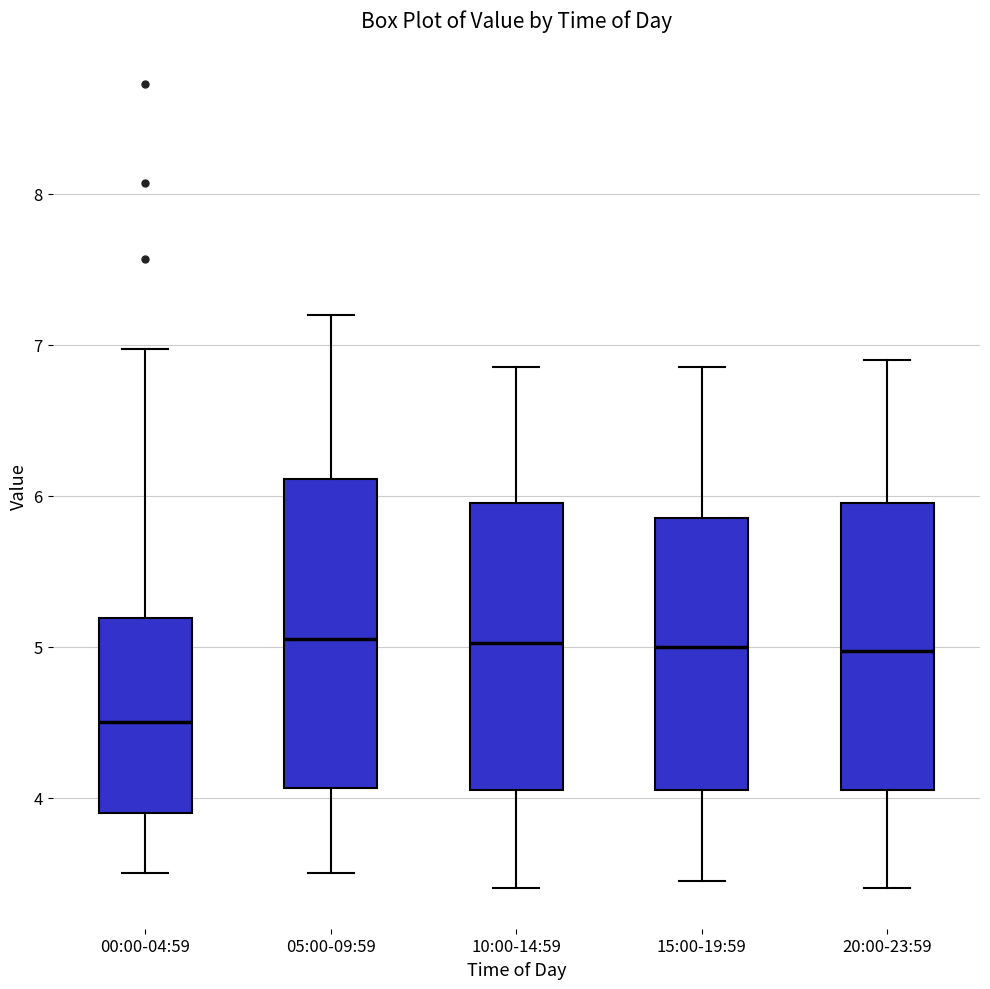

Which box is the tallest, from its lower edge to its upper edge?

05:00-09:59